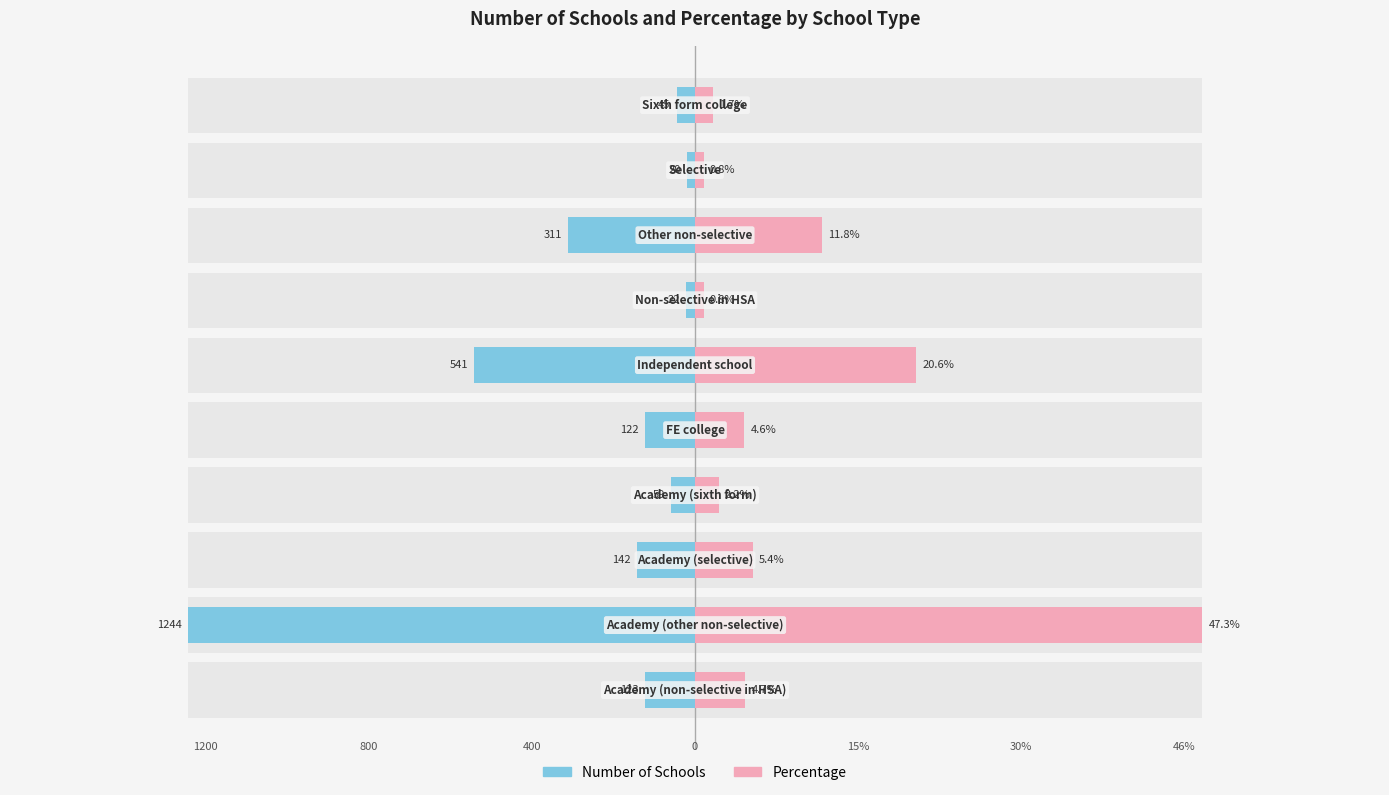

What is the sum of the Number of Schools values at 1 and 2?

-1386.0